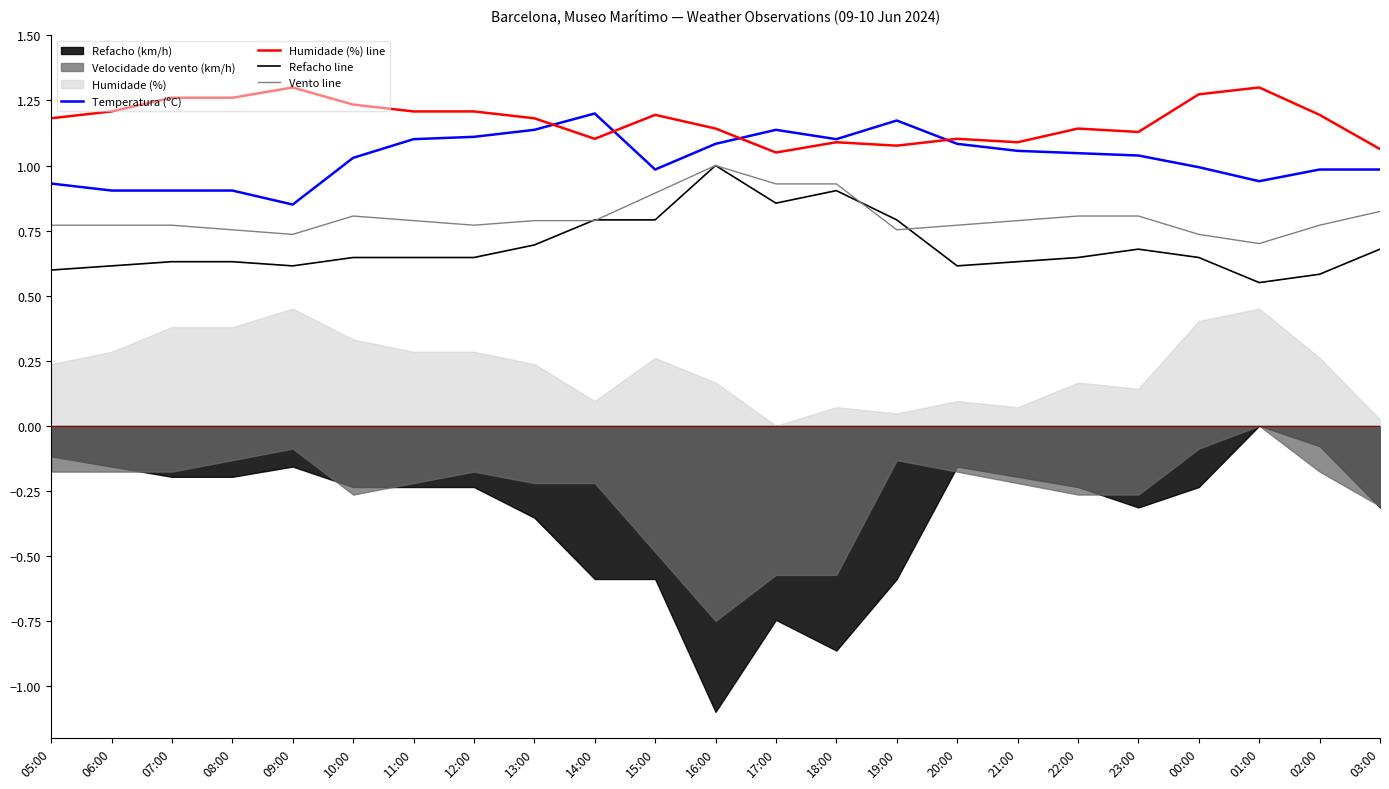

Between 13:00 and 23:00, which series saw the biggest shift?

Temperatura (ºC)